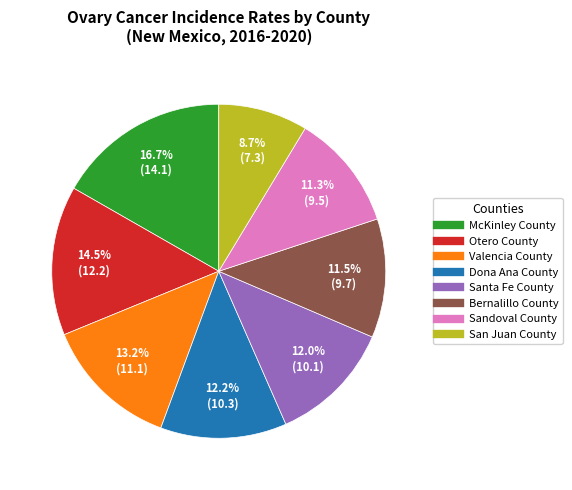

The Santa Fe County slice represents 4% of the pie. True or false?

False